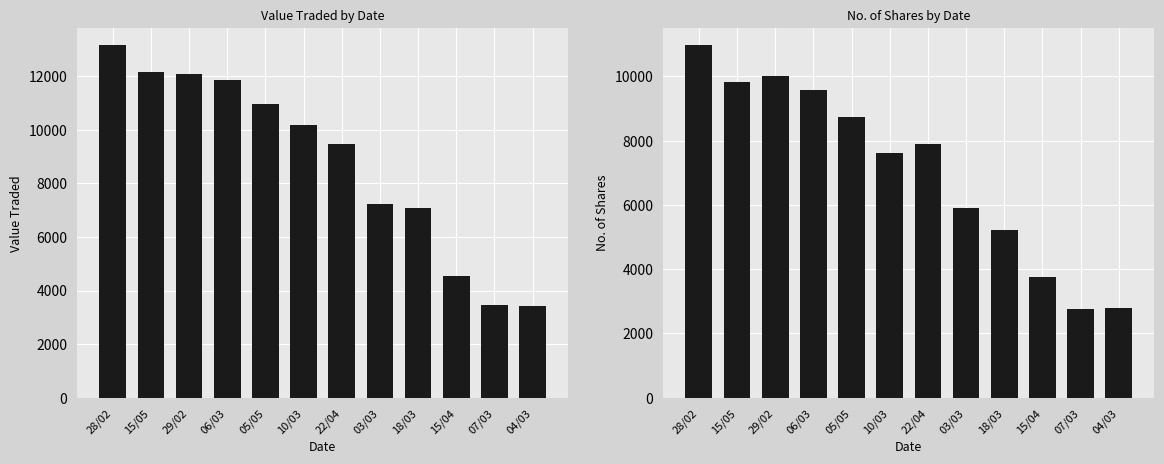

What is the difference between the No. of Shares values at 15/05 and 07/03?

7050